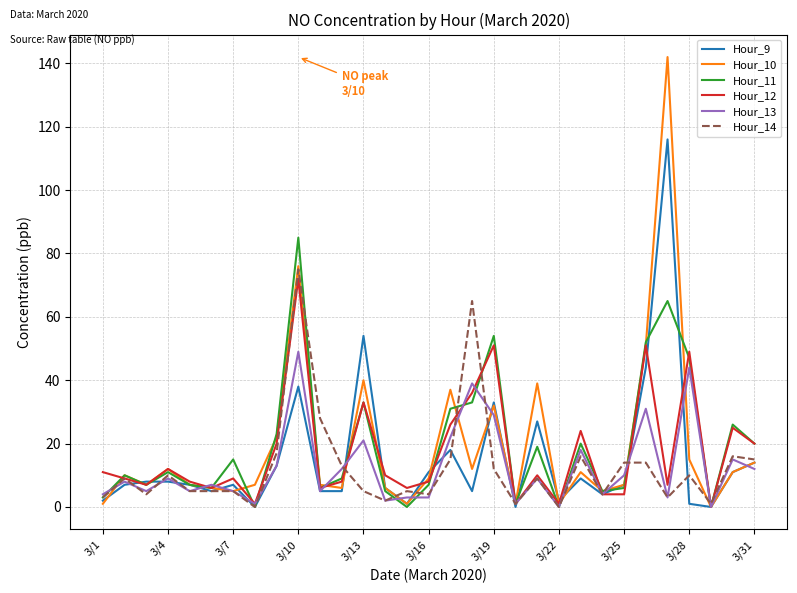

What are all the series names shown in the legend?

Hour_9, Hour_10, Hour_11, Hour_12, Hour_13, Hour_14